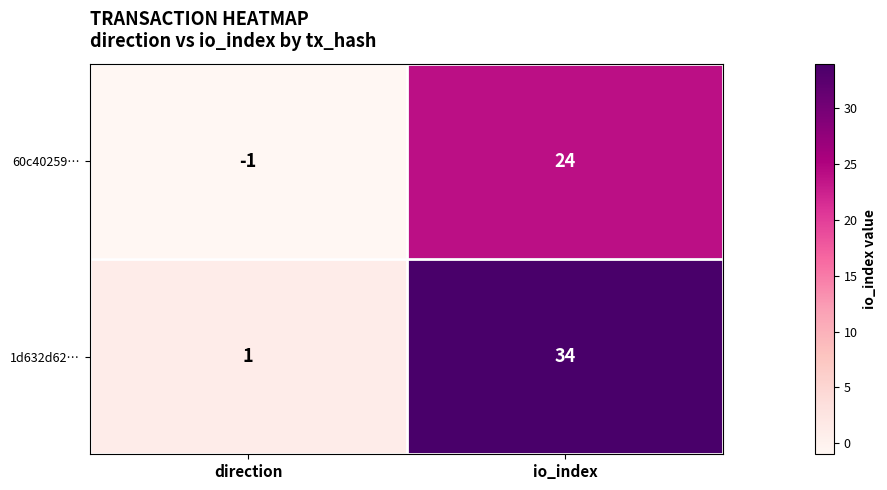

How many series are shown in this chart?

2